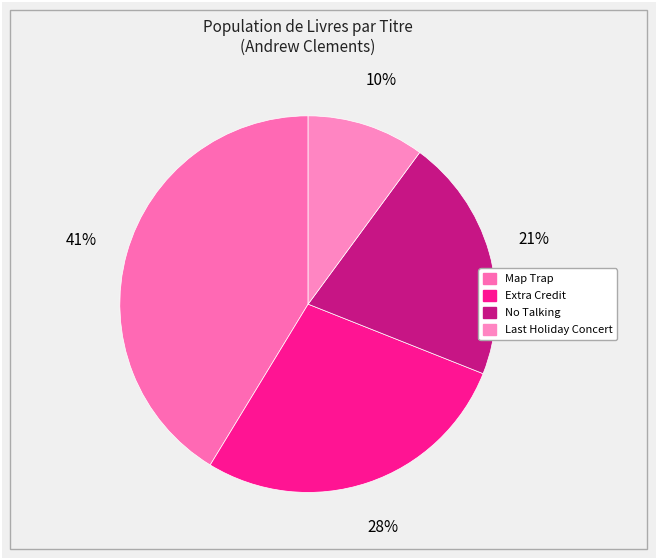

To the nearest percent, what is the average slice percentage?

25%